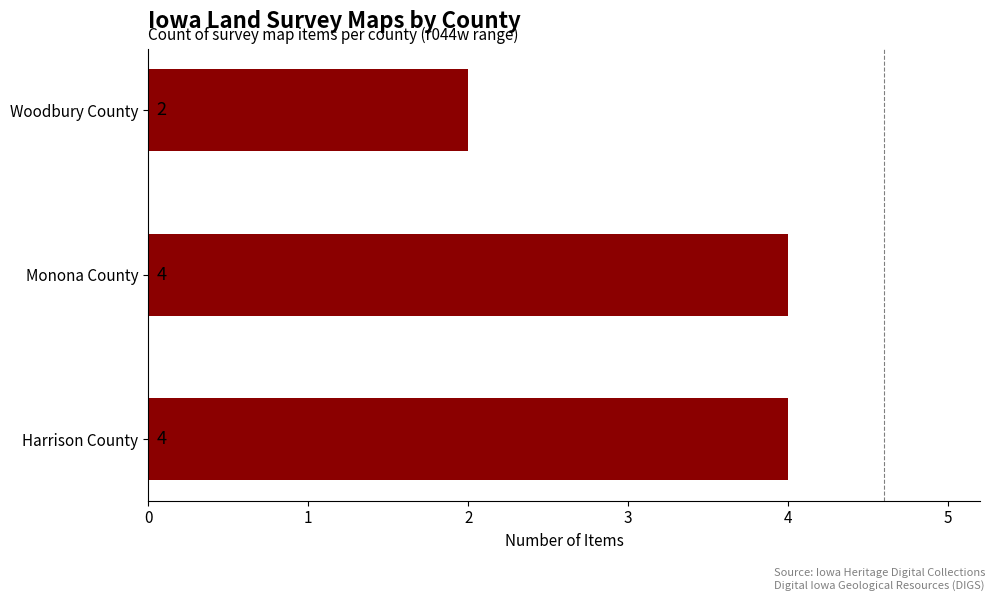

The chart shows a value of 2 at Woodbury County. True or false?

True